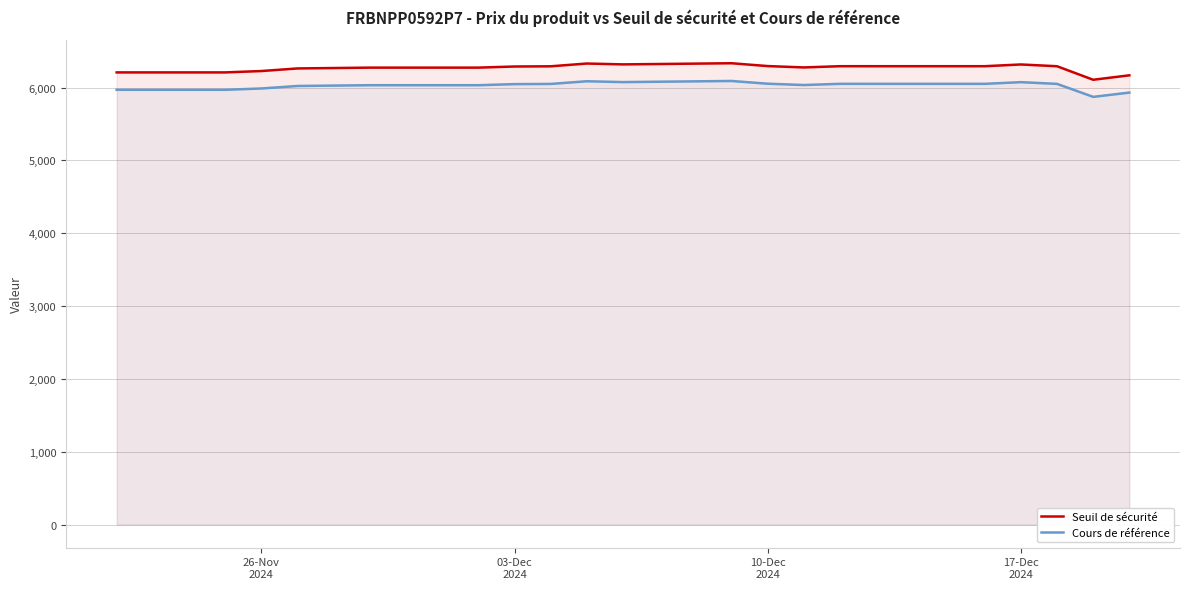

How many data points does each series have?

20